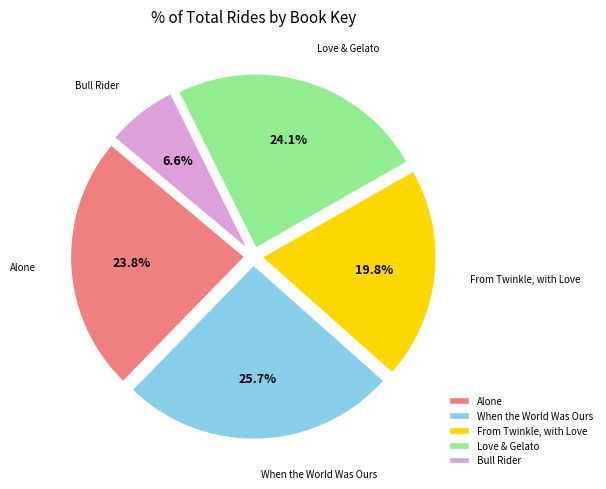

To the nearest percent, what portion does Bull Rider represent?

7%